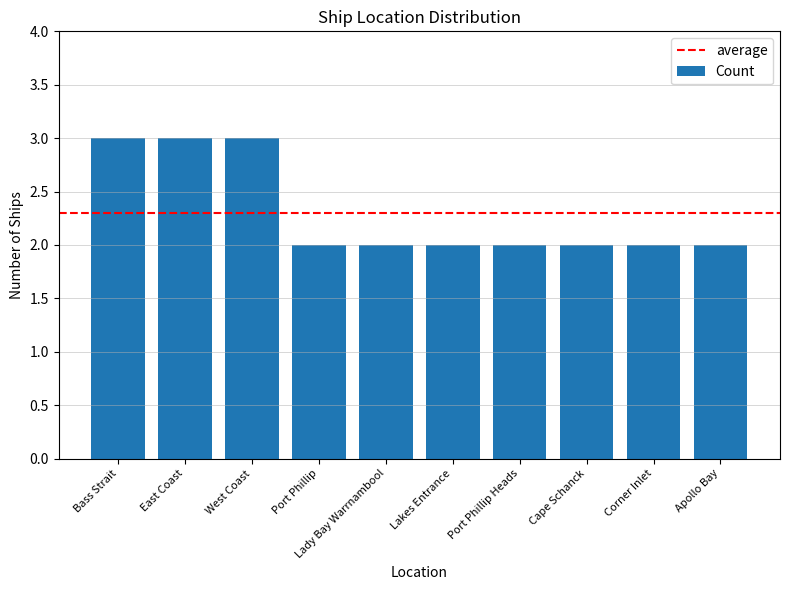

What is the maximum value shown in the chart?

3